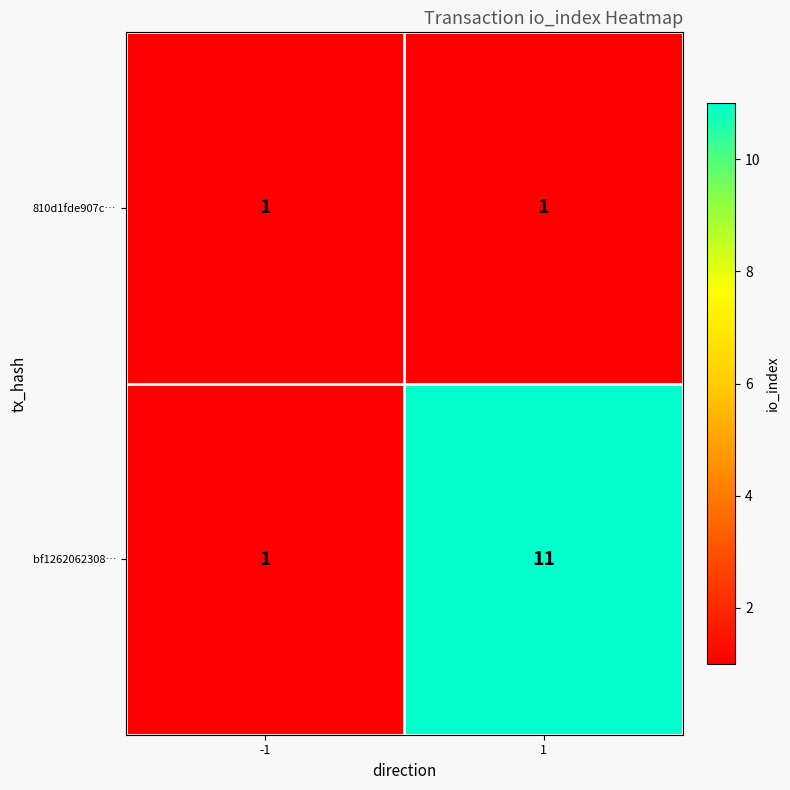

Is the value of 810d1fde907c… at 1 greater than the value of bf1262062308… at 1?

No